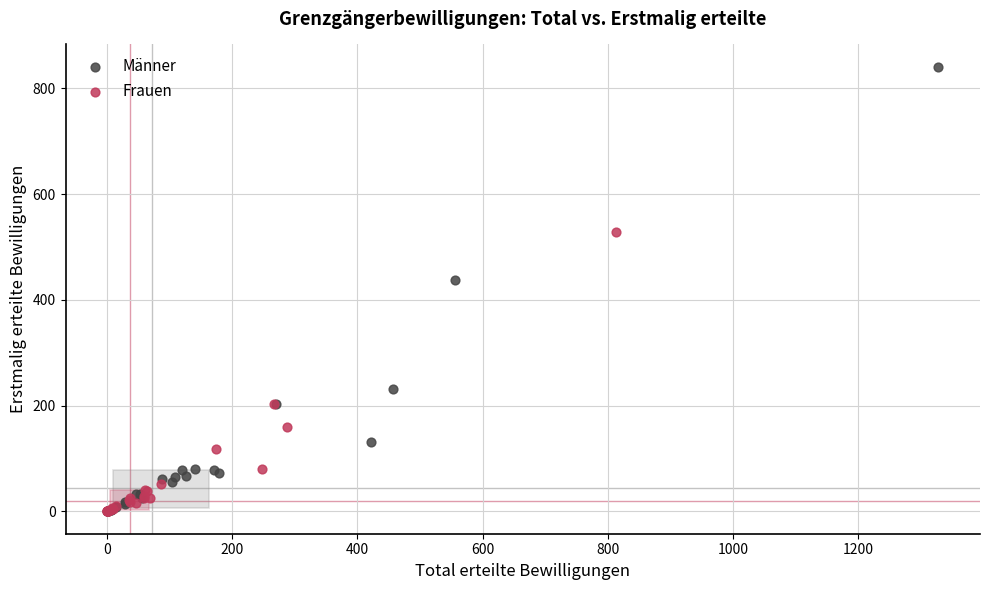

Which series reaches the maximum Y coordinate?

Männer